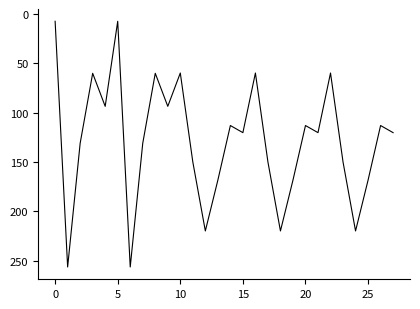

What is the smallest value displayed?

7.2